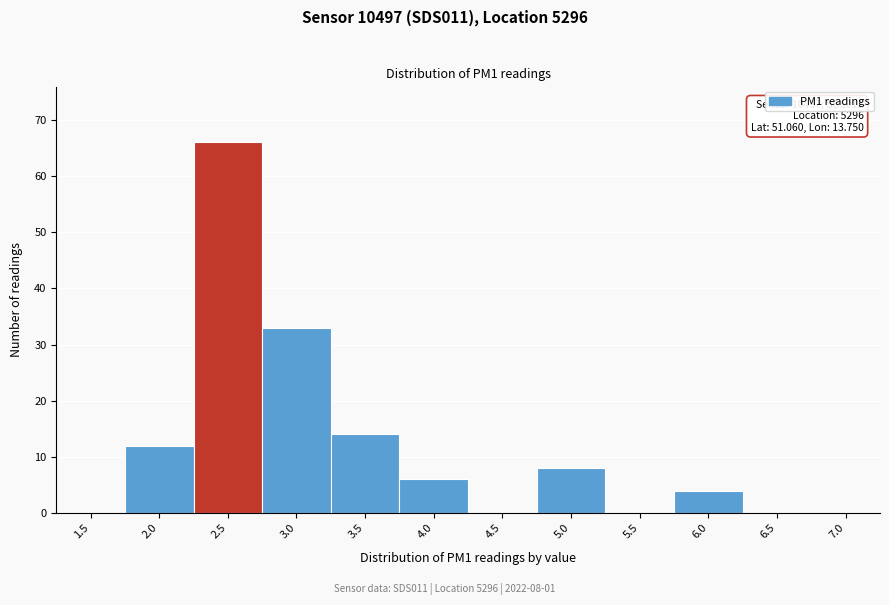

Reading left to right, list all the values displayed in this chart.

1.5=0	2.0=12	2.5=66	3.0=33	3.5=14	4.0=6	4.5=0	5.0=8	5.5=0	6.0=4	6.5=0	7.0=0